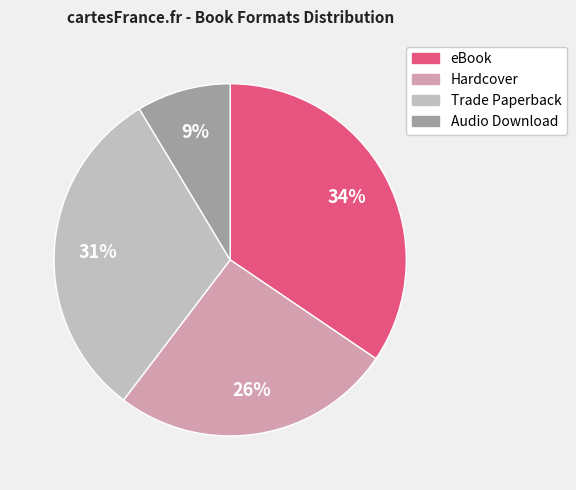

To the nearest percent, what percentage of the pie is Audio Download?

9%